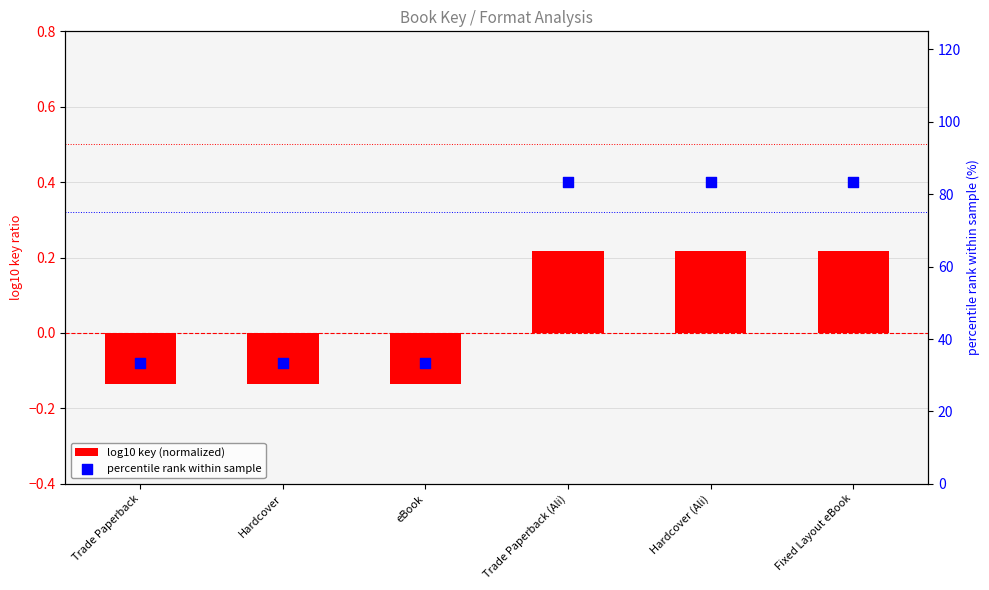

At how many categories does at least one series exceed 80?

3